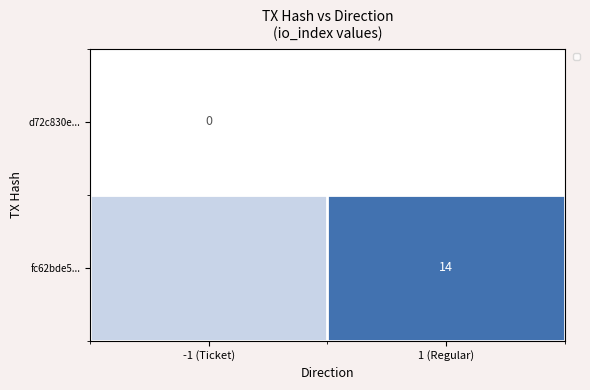

The value at 1 (Regular) is 25. True or false?

False